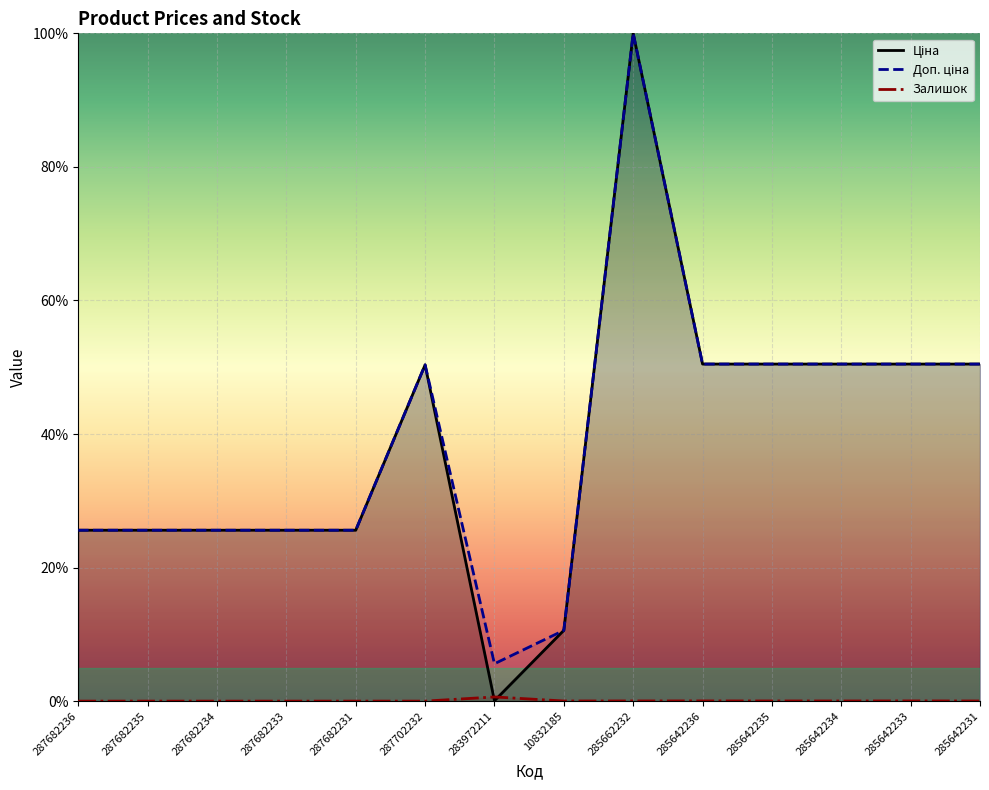

True or false: Ціна has more than 0 points higher than both neighbors.

True